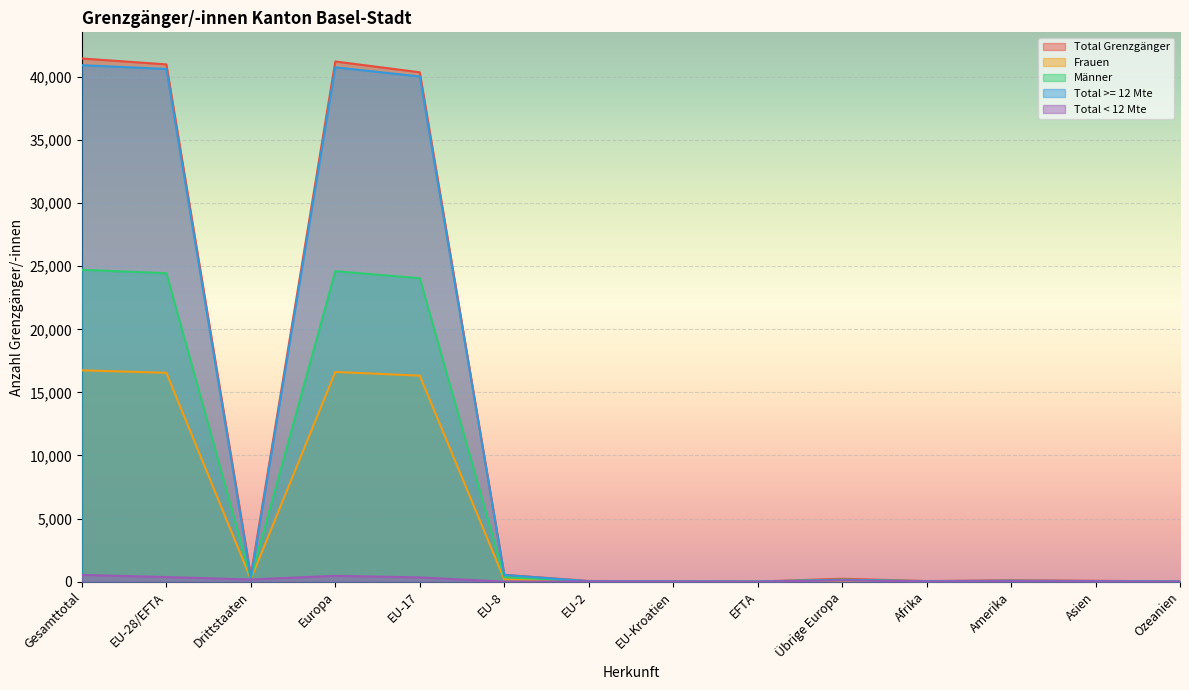

What is the difference between the Total < 12 Mte values at Übrige Europa and Drittstaaten?

70